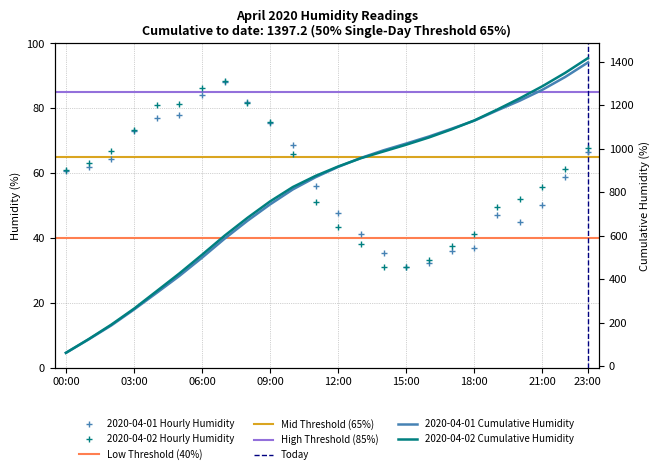

The value of 2020-04-01 at 08:00 is 81.8. True or false?

True